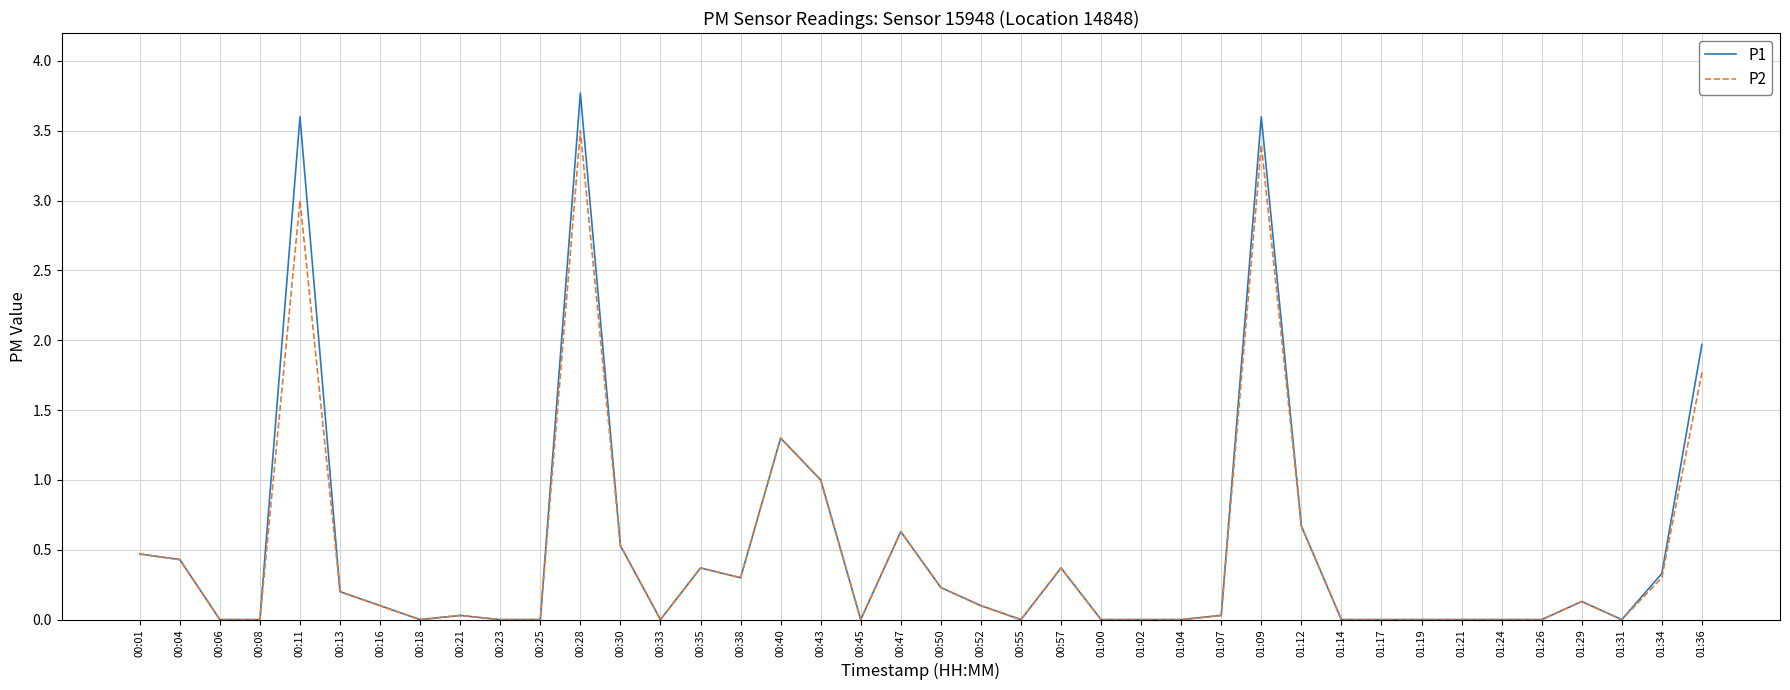

List the series in order of their peak value, lowest first.

P2, P1